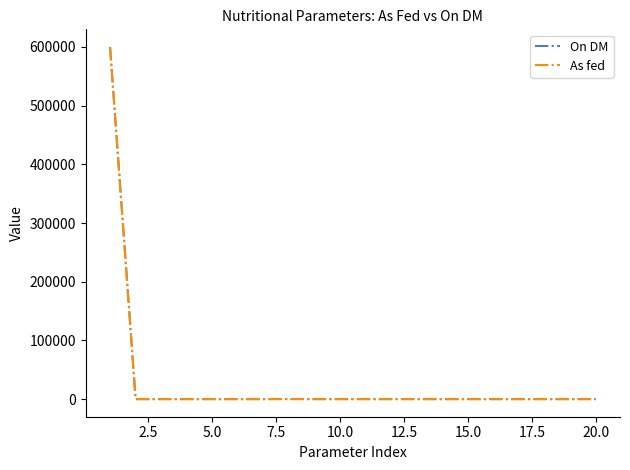

What is the greatest value displayed?

600000.0